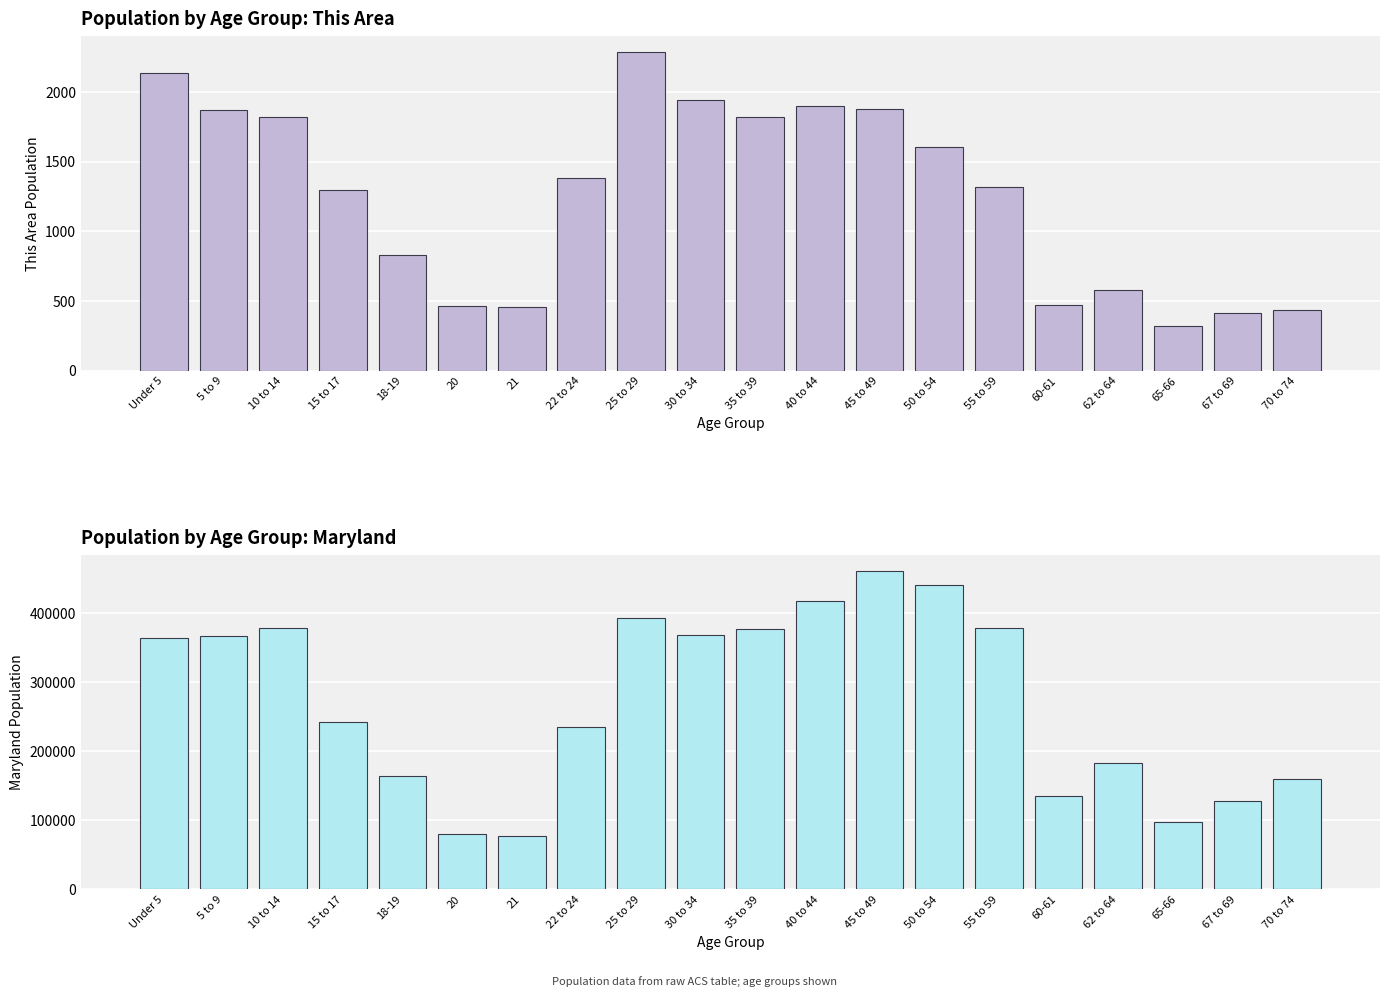

Read the This Area value at 55 to 59, to the nearest 10.

1320